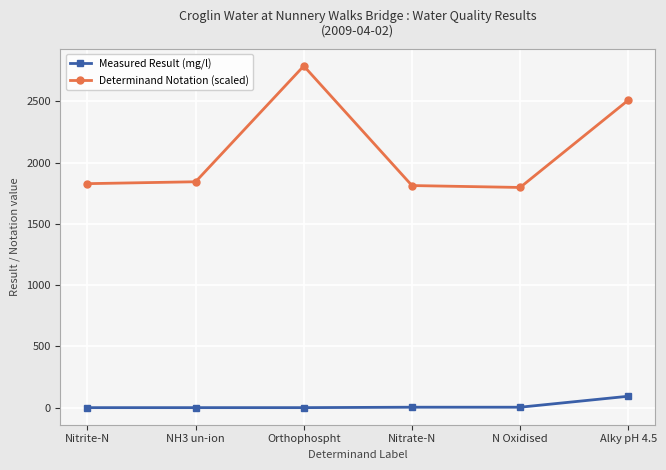

Which series has the widest spread of values?

Determinand Notation (scaled)